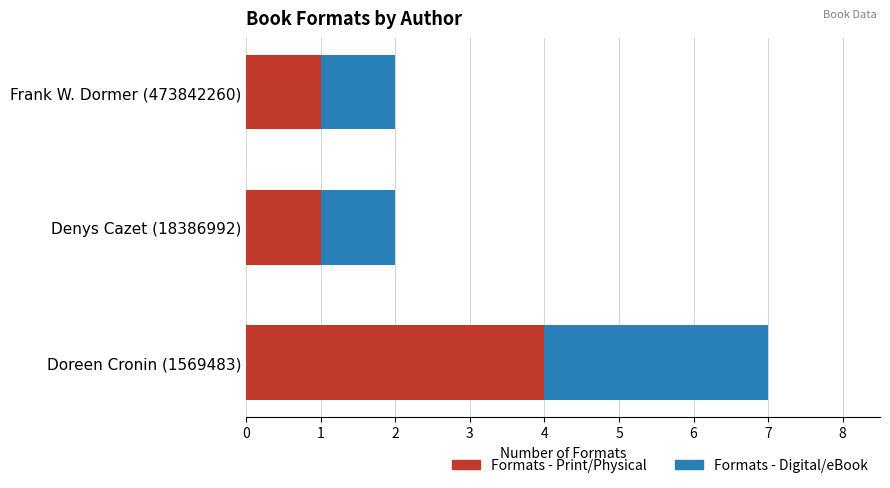

What are all the series names shown in the legend?

Formats - Print/Physical, Formats - Digital/eBook